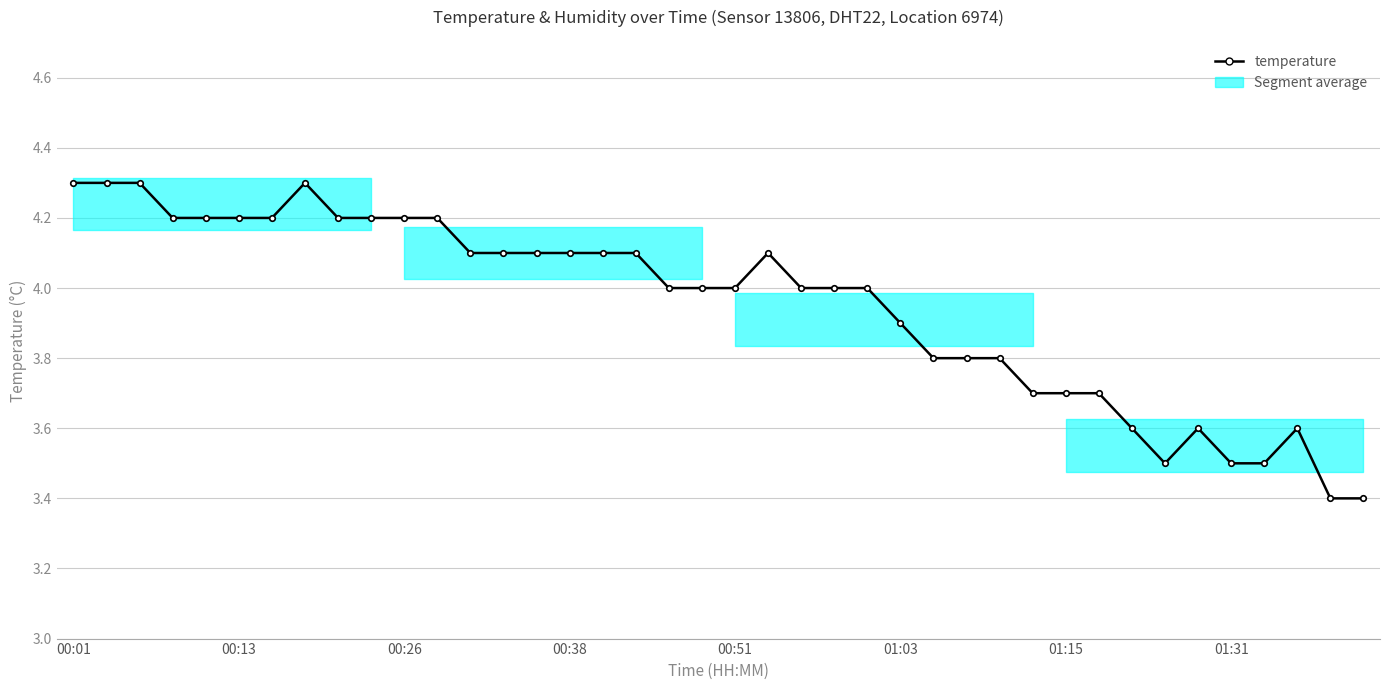

What is the average value?

4.0